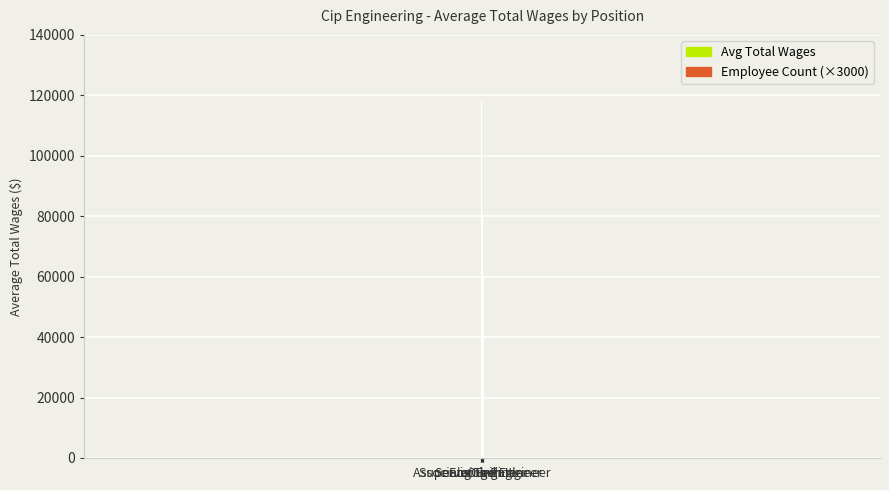

What is the average value of the Avg Total Wages series?

79135.8